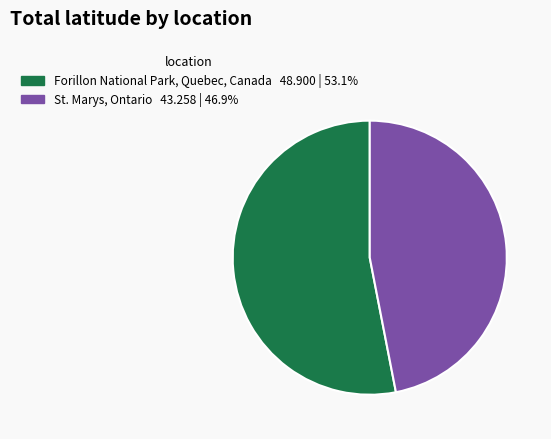

Between Forillon National Park, Quebec, Canada and St. Marys, Ontario, which is larger?

Forillon National Park, Quebec, Canada